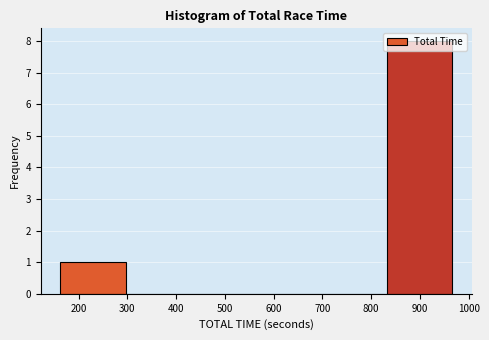

Reading left to right, list every bar in this chart as the range it spans on the x-axis followed by its height. Neither the bar edges nor the heights are printed on the chart, so give them approximately, as read against the axes.

160 to 300: 1
300 to 430: 0
430 to 560: 0
560 to 700: 0
700 to 830: 0
830 to 970: 8